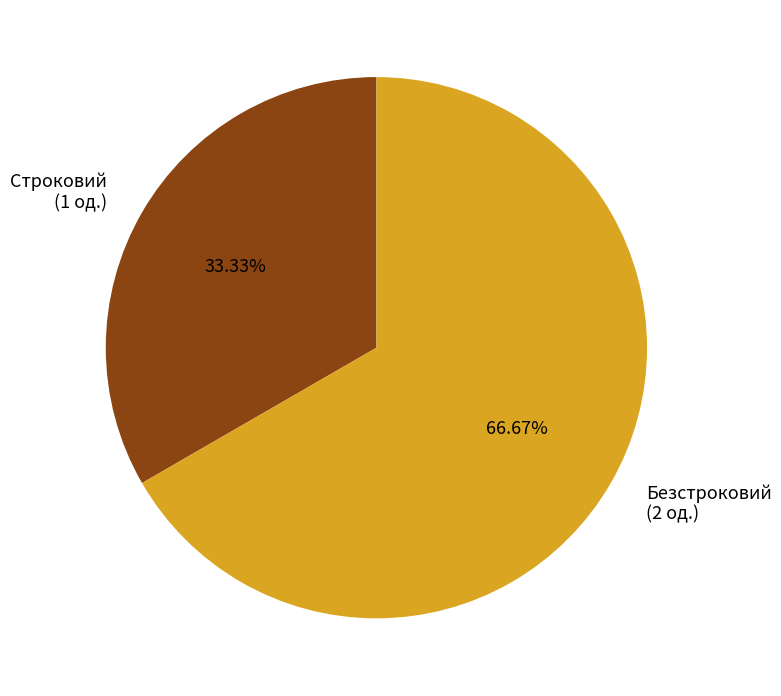

To the nearest percent, what is the average slice percentage?

50%